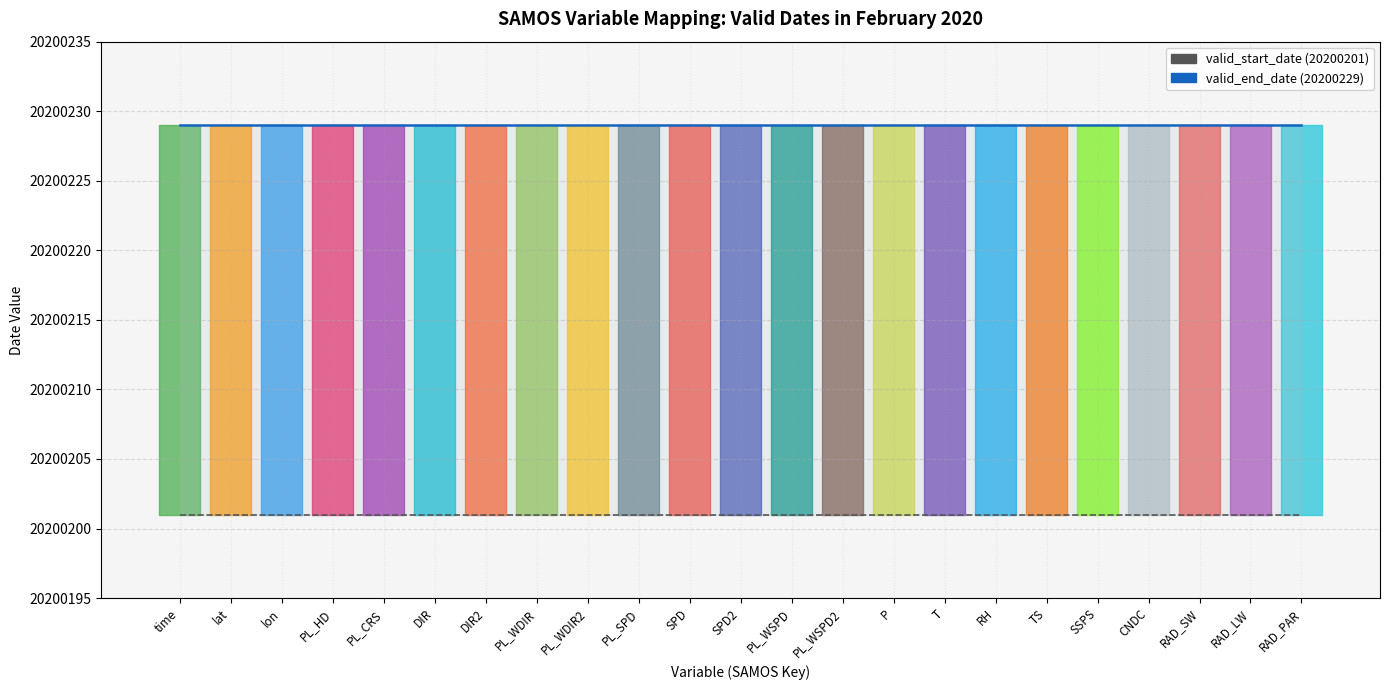

Rank the categories by valid_start_date value from lowest to highest.

time, lat, lon, PL_HD, PL_CRS, DIR, DIR2, PL_WDIR, PL_WDIR2, PL_SPD, SPD, SPD2, PL_WSPD, PL_WSPD2, P, T, RH, TS, SSPS, CNDC, RAD_SW, RAD_LW, RAD_PAR